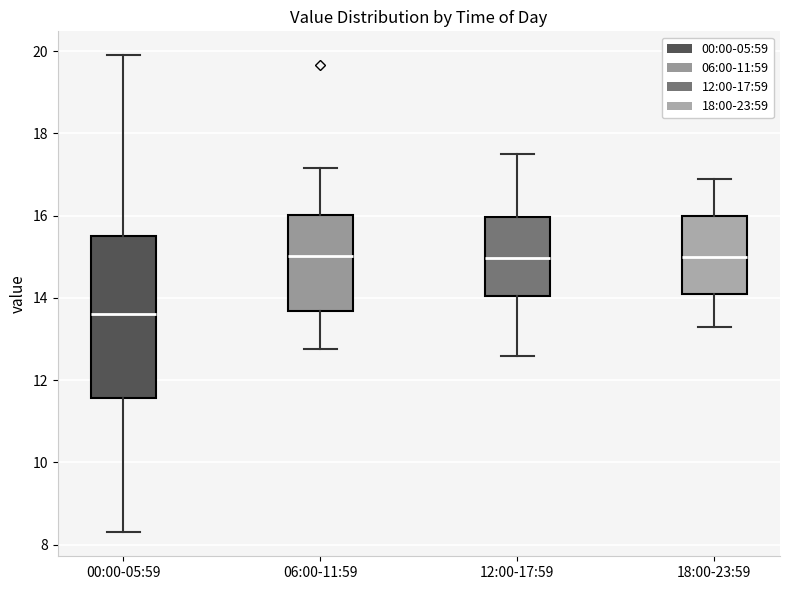

Reading left to right, read every box against the y-axis: the position of its median line, the range the box covers, and the ends of its whiskers. The values are not printed on the chart, so give them approximately, as read against the axis.

00:00-05:59: median 13.6, box 11.6 to 15.6, whiskers 8.4 to 20.0
06:00-11:59: median 15.0, box 13.6 to 16.0, whiskers 12.8 to 17.2
12:00-17:59: median 15.0, box 14.0 to 16.0, whiskers 12.6 to 17.6
18:00-23:59: median 15.0, box 14.2 to 16.0, whiskers 13.4 to 17.0